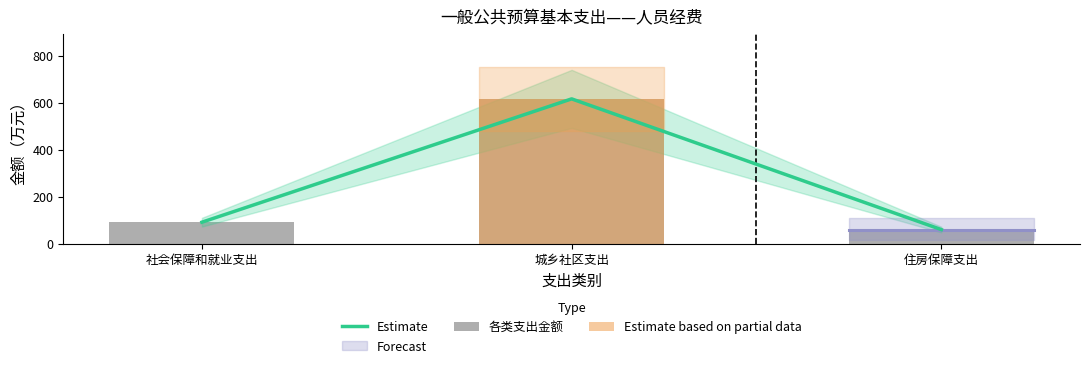

Are the bars grouped side by side (vs. stacked)?

Yes